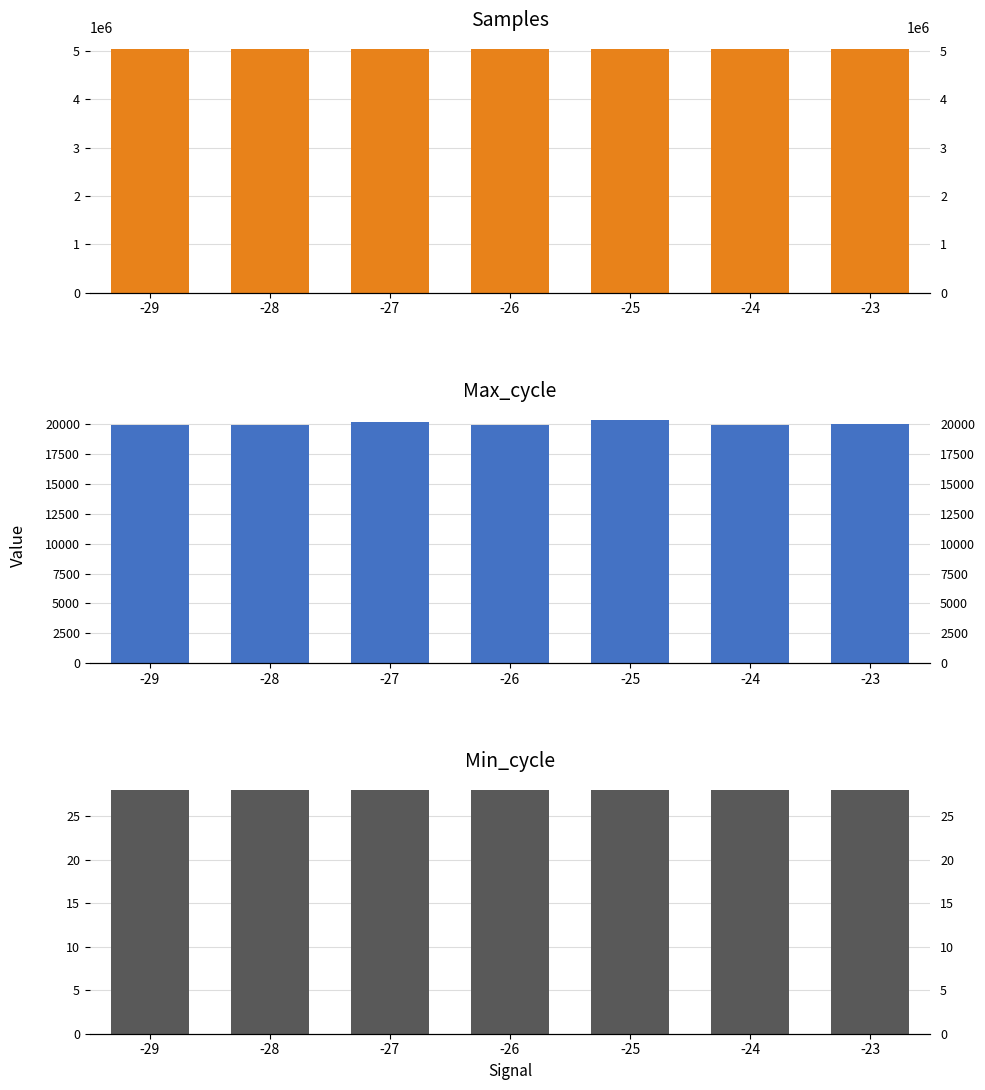

Does the chart contain any negative values?

No